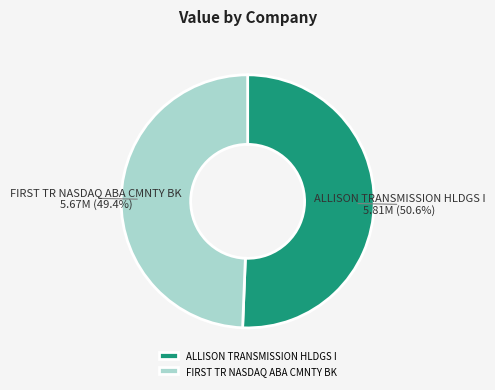

What is the largest slice in the pie chart?

ALLISON TRANSMISSION HLDGS I